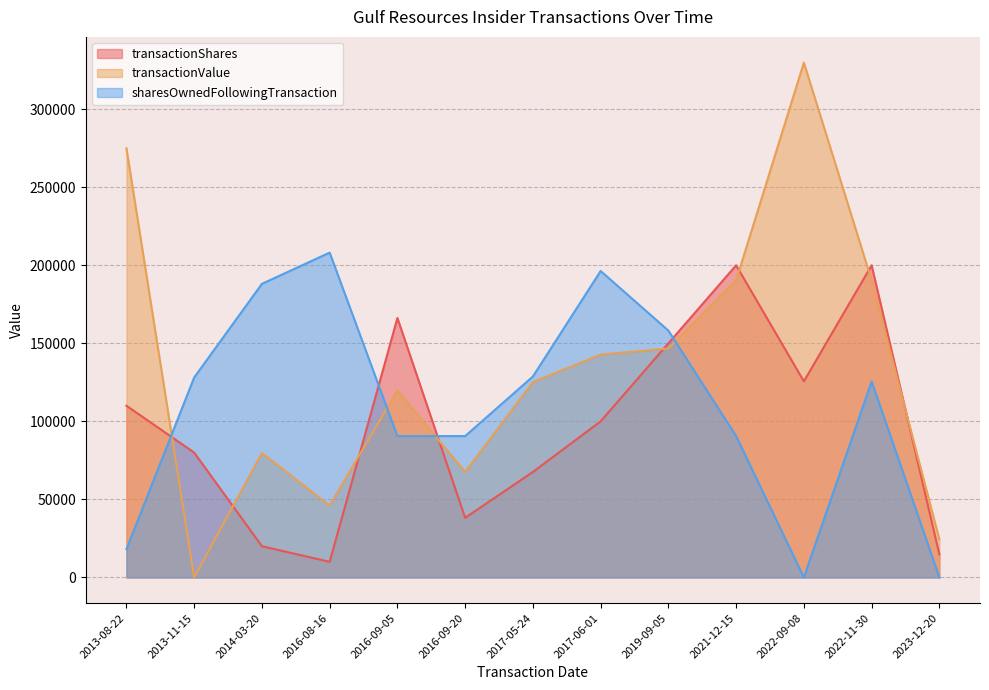

What are all the series names shown in the legend?

transactionShares, transactionValue, sharesOwnedFollowingTransaction